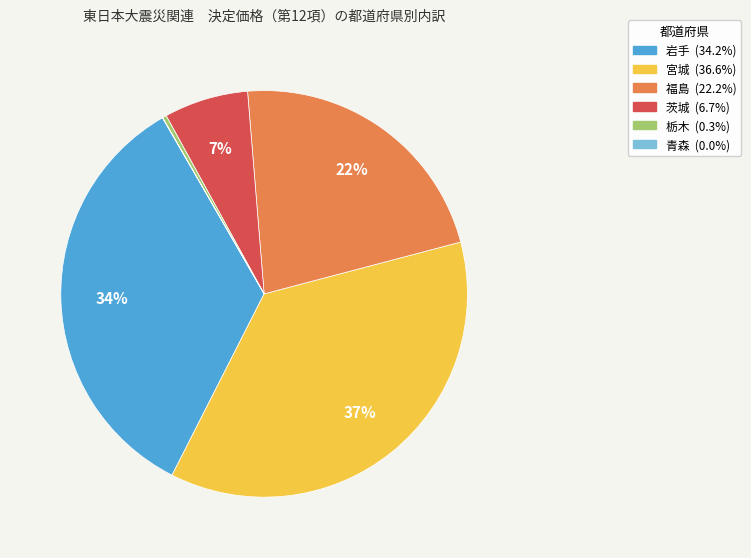

Is it true that 岩手 is 24% of the pie?

False